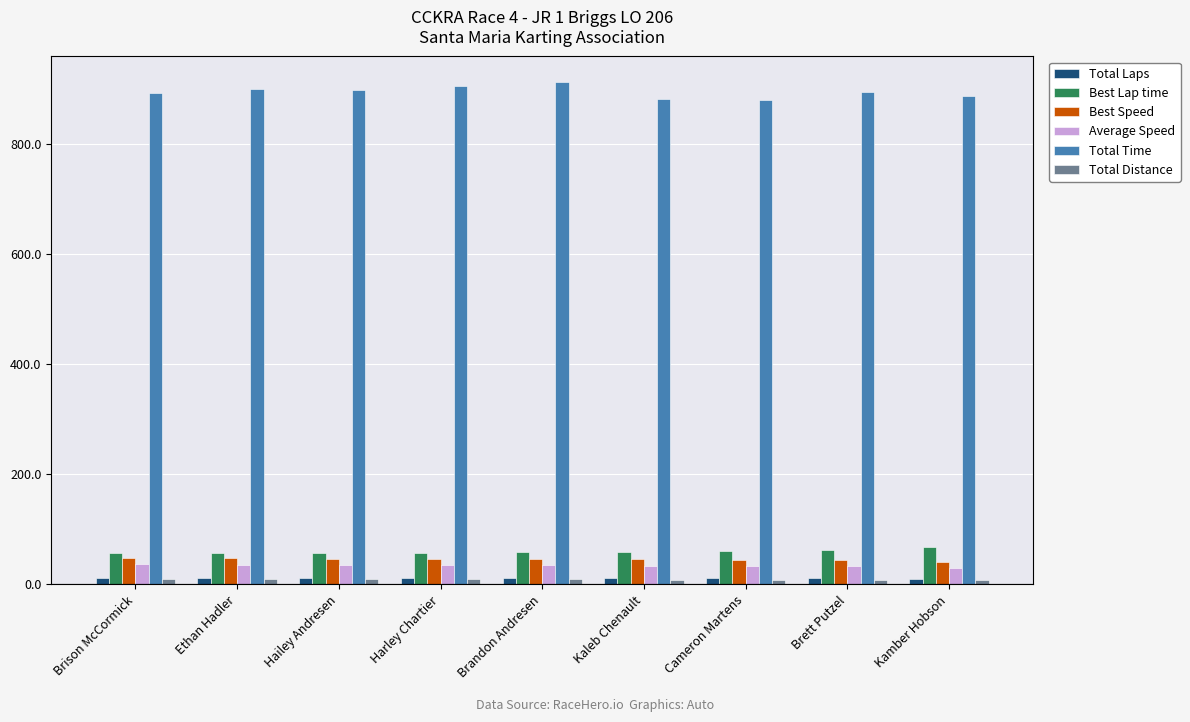

Which series has the largest range (max minus min)?

Total Time